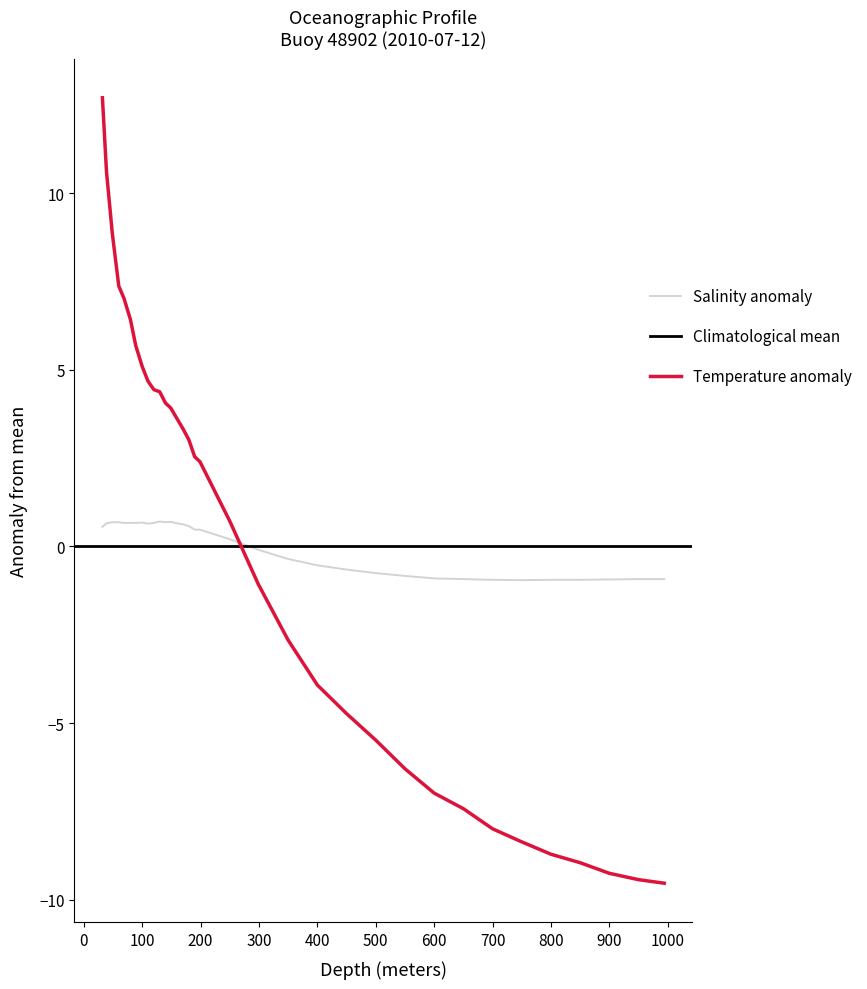

How many data points in Temperature are above 2?

18